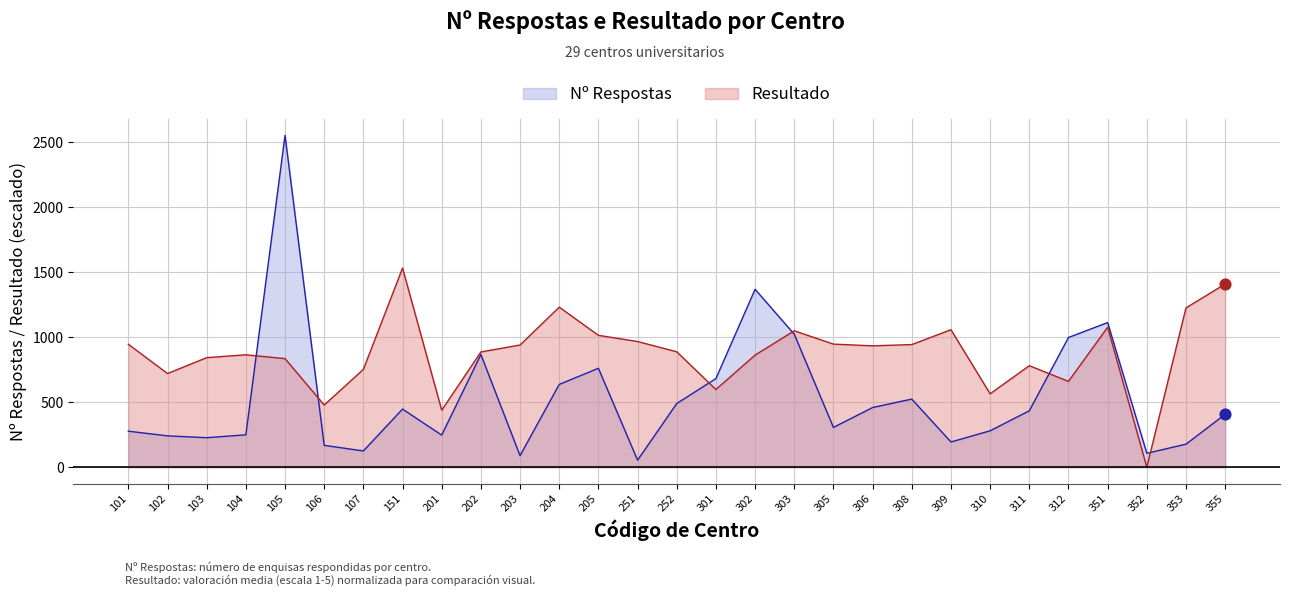

Which series has the largest Y range (max minus min)?

Nº Respostas